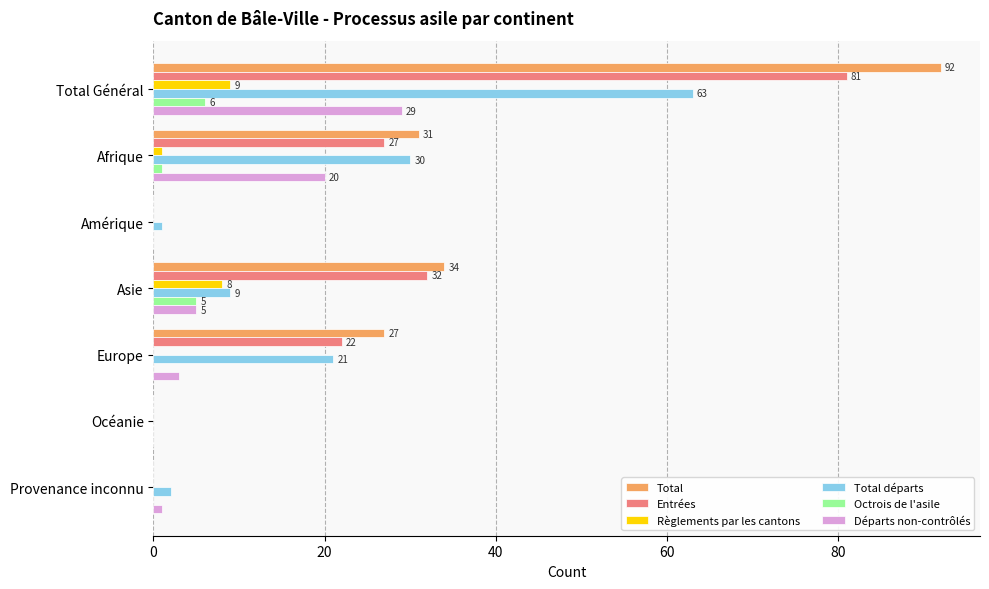

At which label is Départs non-contrôlés closest to 14?

Afrique